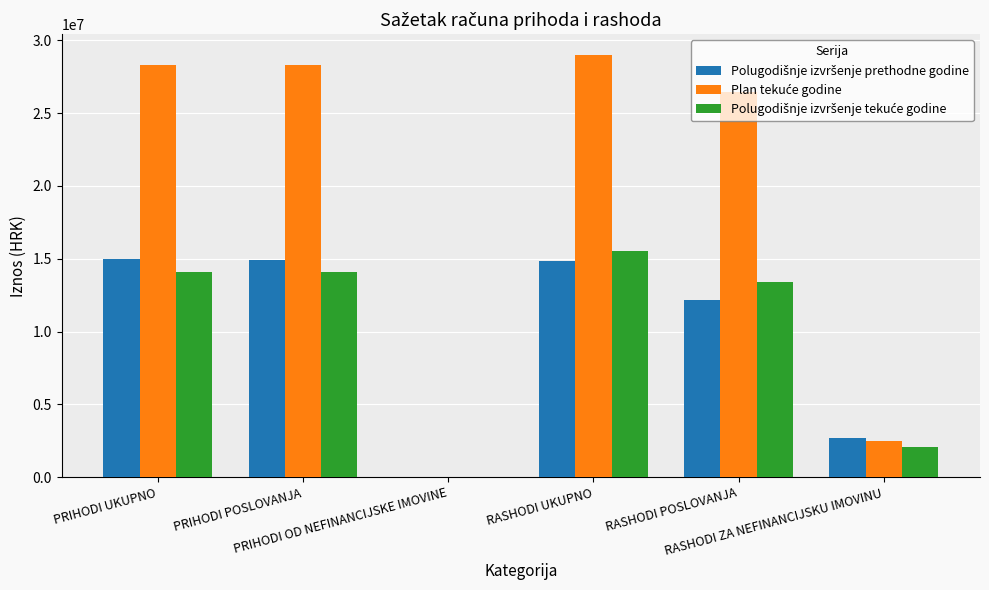

What is the maximum value shown in the chart?

28977875.6